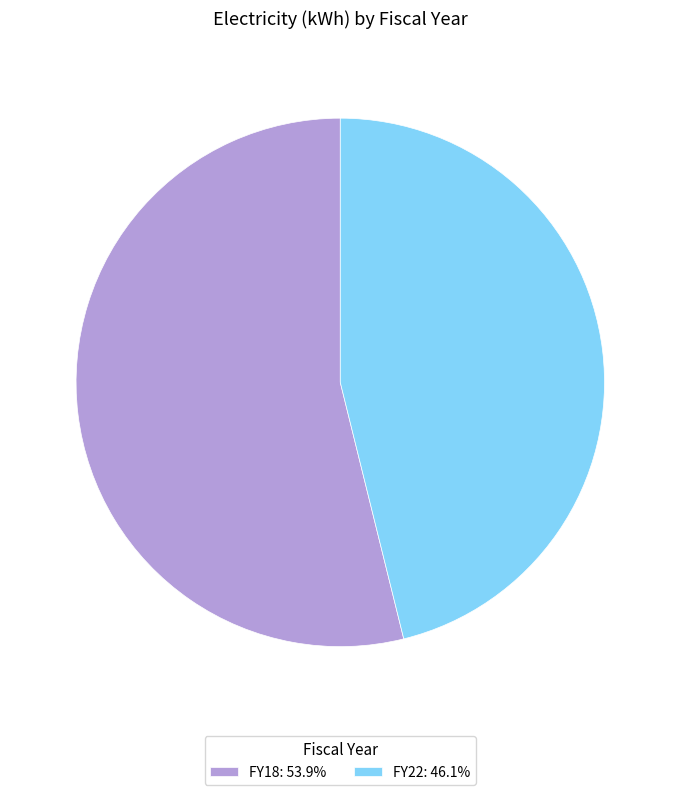

What is the ratio of the value at FY22: 46.1% to the value at FY18: 53.9%?

0.9